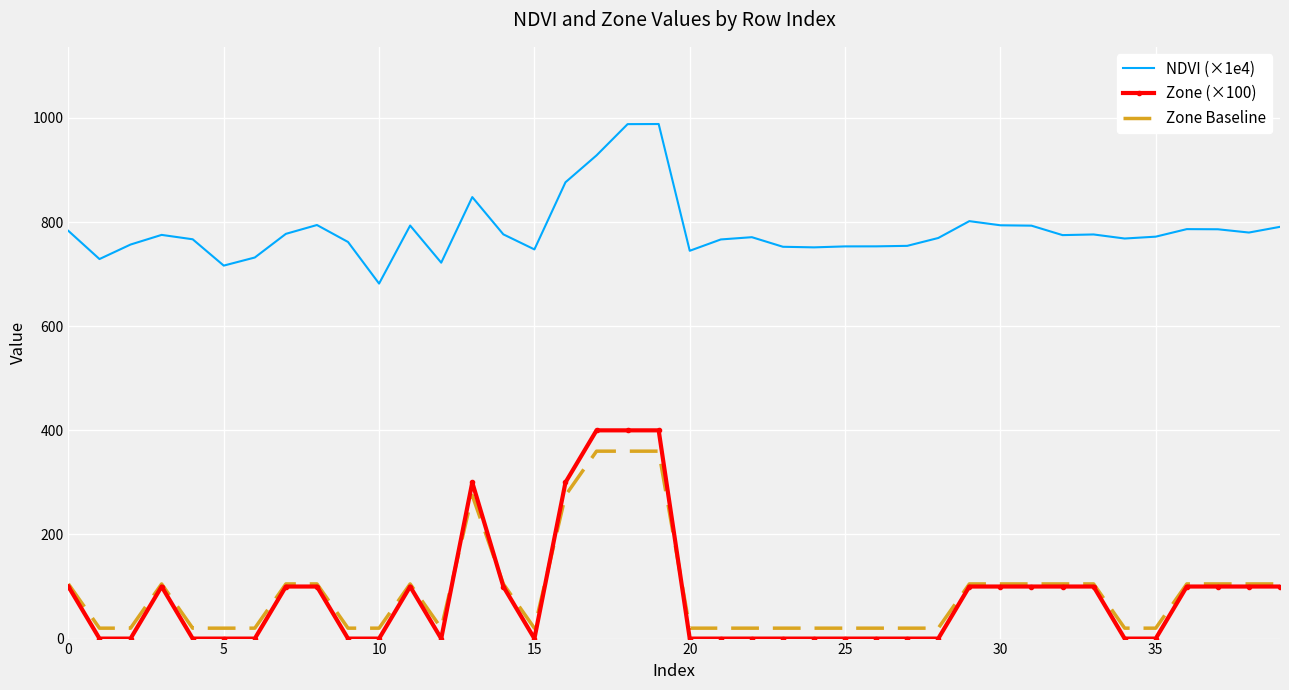

True or false: Zone Baseline has more than 0 interior local peaks.

True